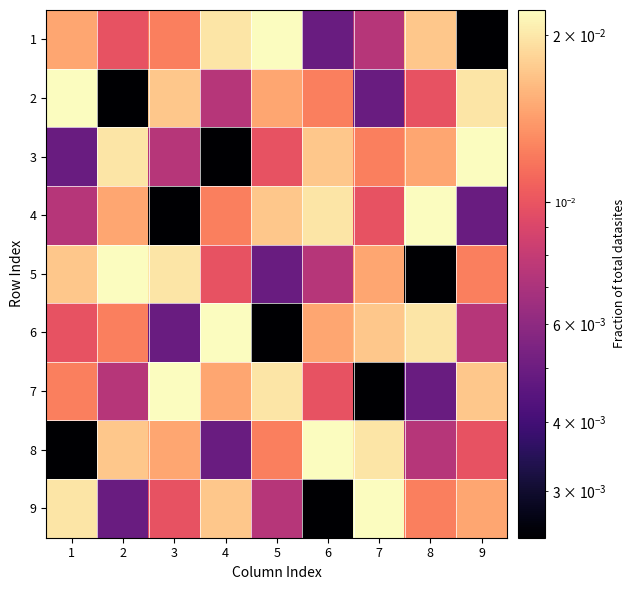

Which has a higher value, 9 or 1?

1